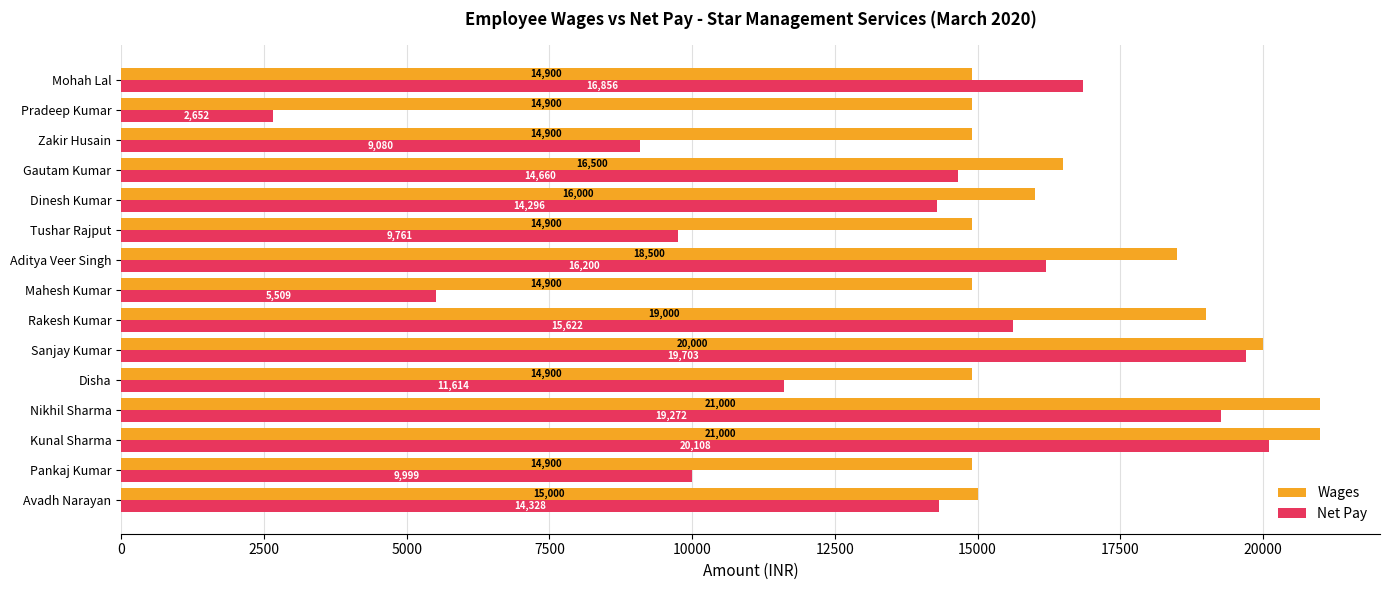

The value of Net Pay at Dinesh Kumar is 14296. True or false?

True